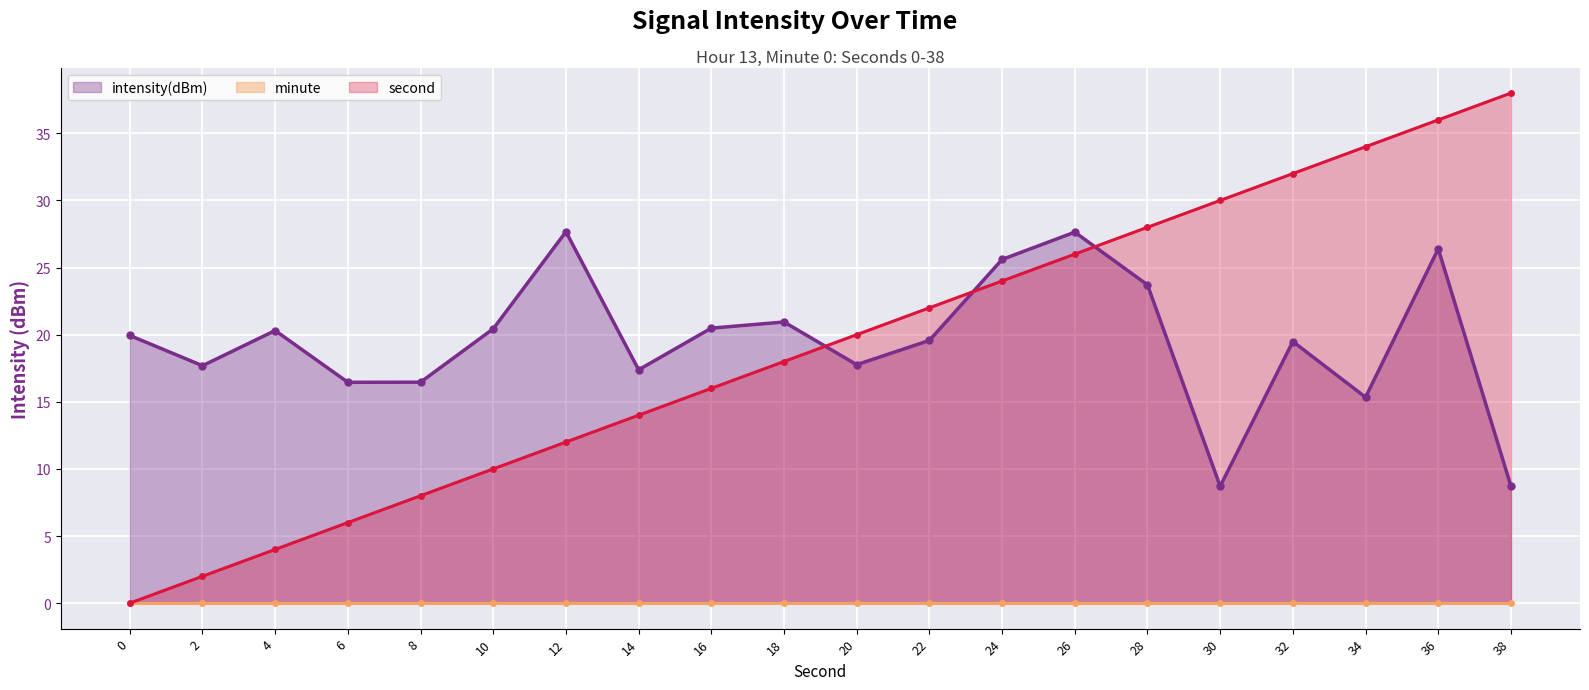

Which series has the largest range (max minus min)?

second